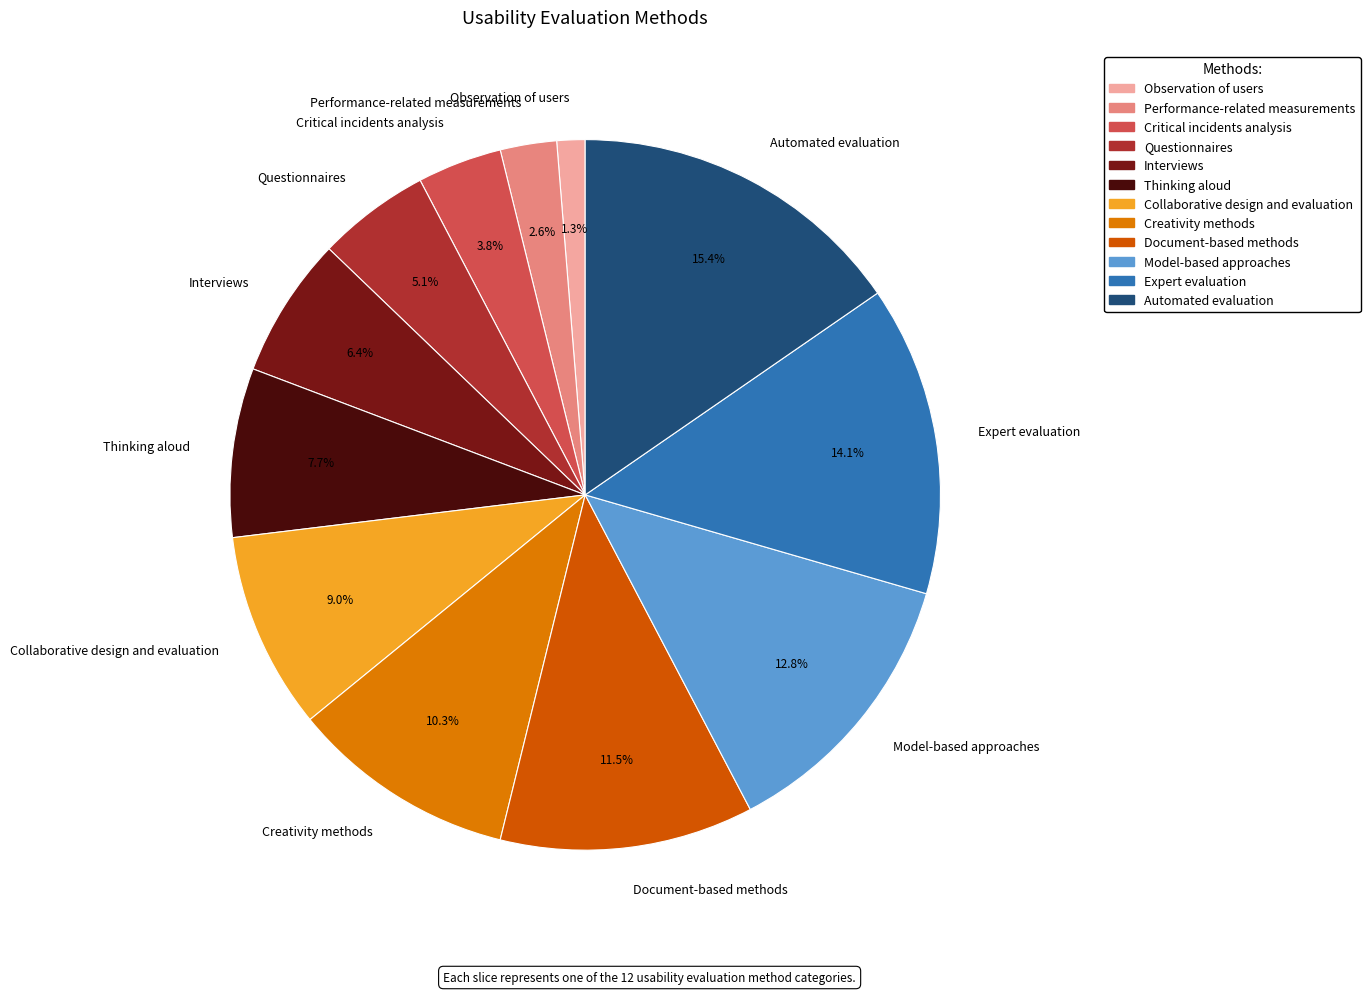

Rank the categories by value from lowest to highest.

Observation of users, Performance-related measurements, Critical incidents analysis, Questionnaires, Interviews, Thinking aloud, Collaborative design and evaluation, Creativity methods, Document-based methods, Model-based approaches, Expert evaluation, Automated evaluation